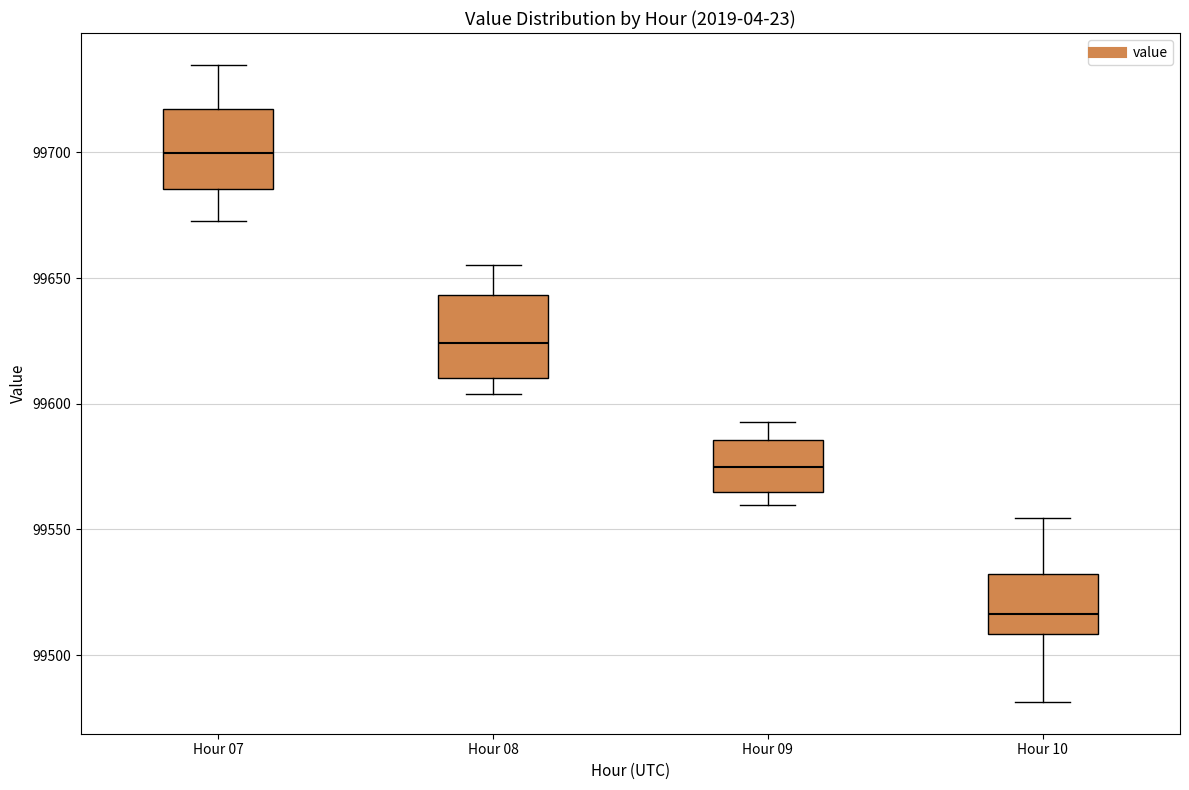

Reading left to right, read every box against the y-axis: the position of its median line, the range the box covers, and the ends of its whiskers. The values are not printed on the chart, so give them approximately, as read against the axis.

Hour 07: median 99700, box 99685 to 99715, whiskers 99675 to 99735
Hour 08: median 99625, box 99610 to 99645, whiskers 99605 to 99655
Hour 09: median 99575, box 99565 to 99585, whiskers 99560 to 99595
Hour 10: median 99515, box 99510 to 99530, whiskers 99480 to 99555